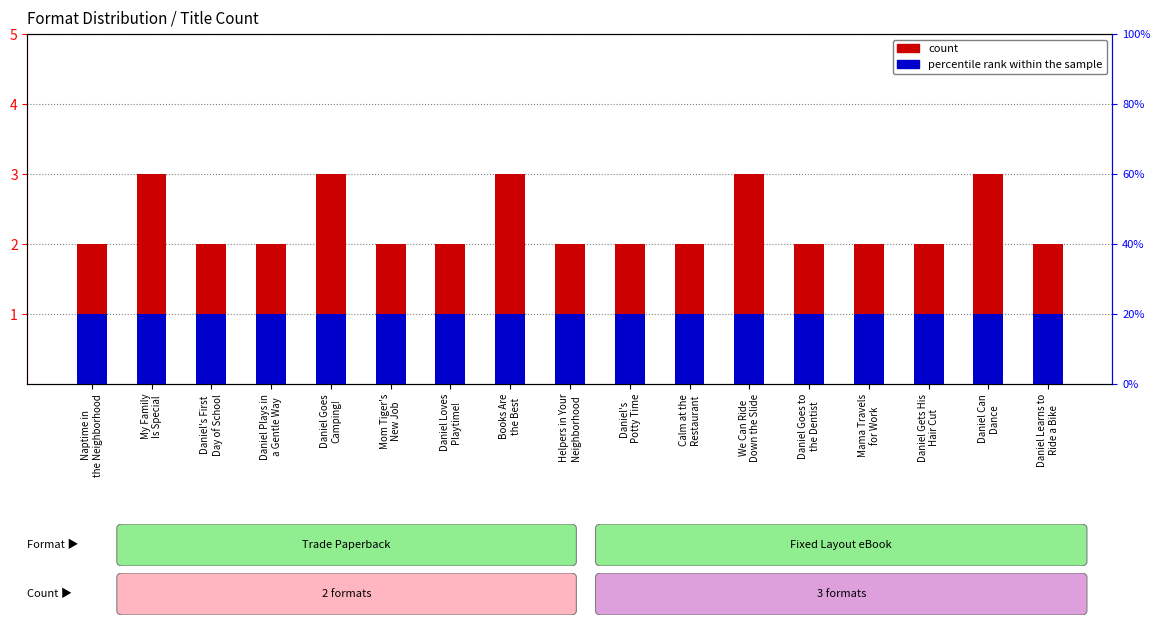

Which label corresponds to the largest value in the chart?

My Family
Is Special